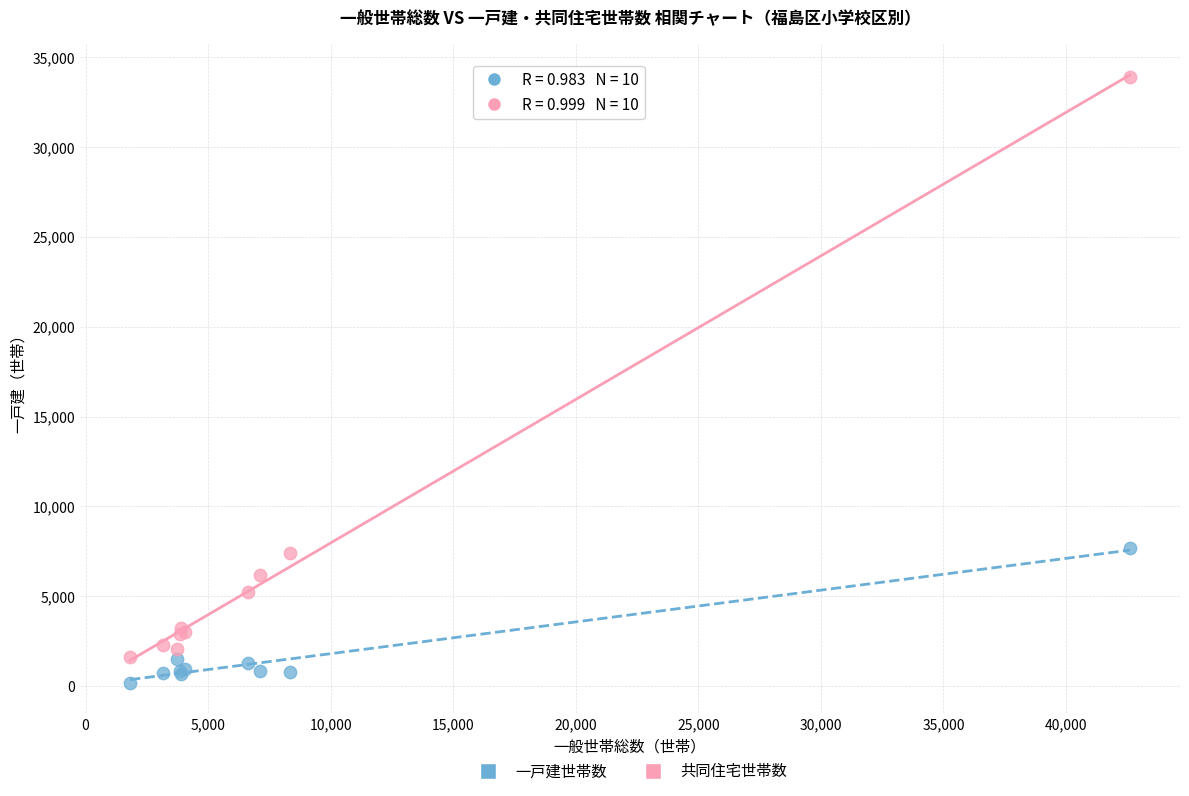

Which series has the widest spread of Y values?

共同住宅世帯数